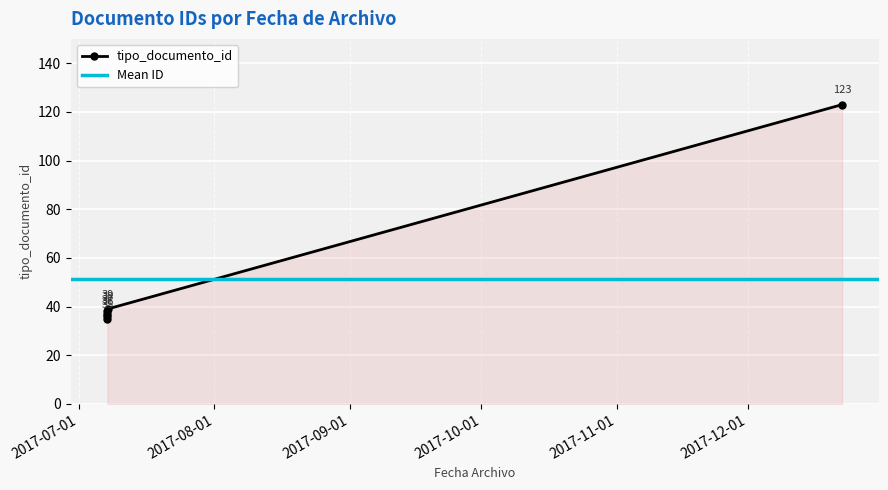

What is the minimum value shown in the chart?

35